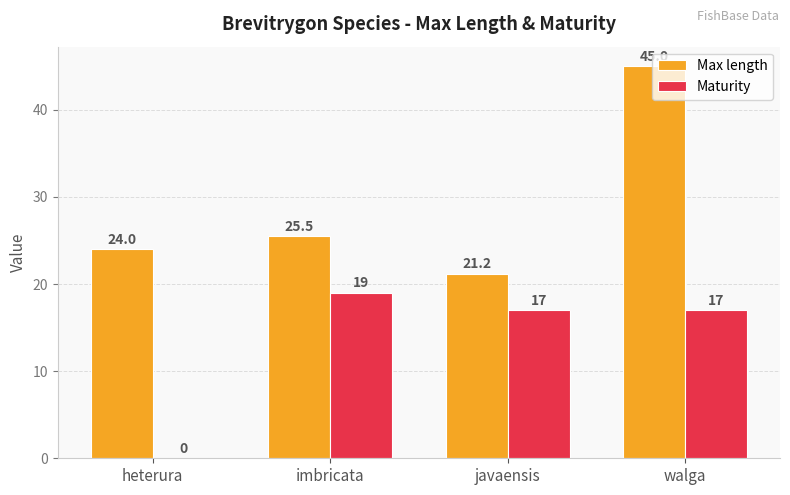

At which category is the sum across all series the highest?

walga